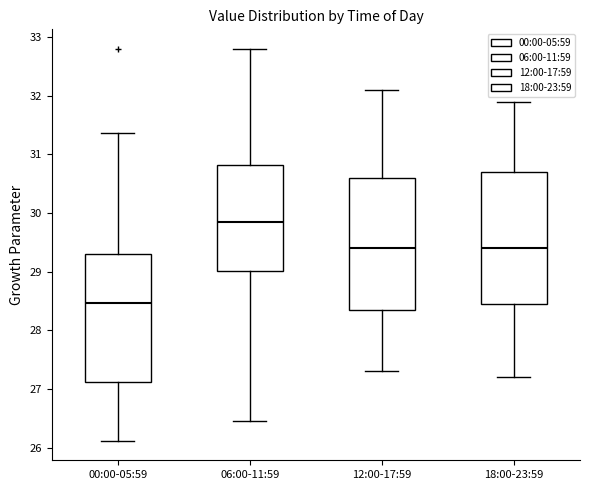

Reading left to right, transcribe this box plot: for each box, give where its median line is, the range the box spans, and where its two whiskers end, as read against the y-axis. The values are not printed on the chart, so give them approximately, as read against the axis.

00:00-05:59: median 28.5, box 27.1 to 29.3, whiskers 26.1 to 31.4
06:00-11:59: median 29.9, box 29.0 to 30.8, whiskers 26.5 to 32.8
12:00-17:59: median 29.4, box 28.4 to 30.6, whiskers 27.3 to 32.1
18:00-23:59: median 29.4, box 28.5 to 30.7, whiskers 27.2 to 31.9